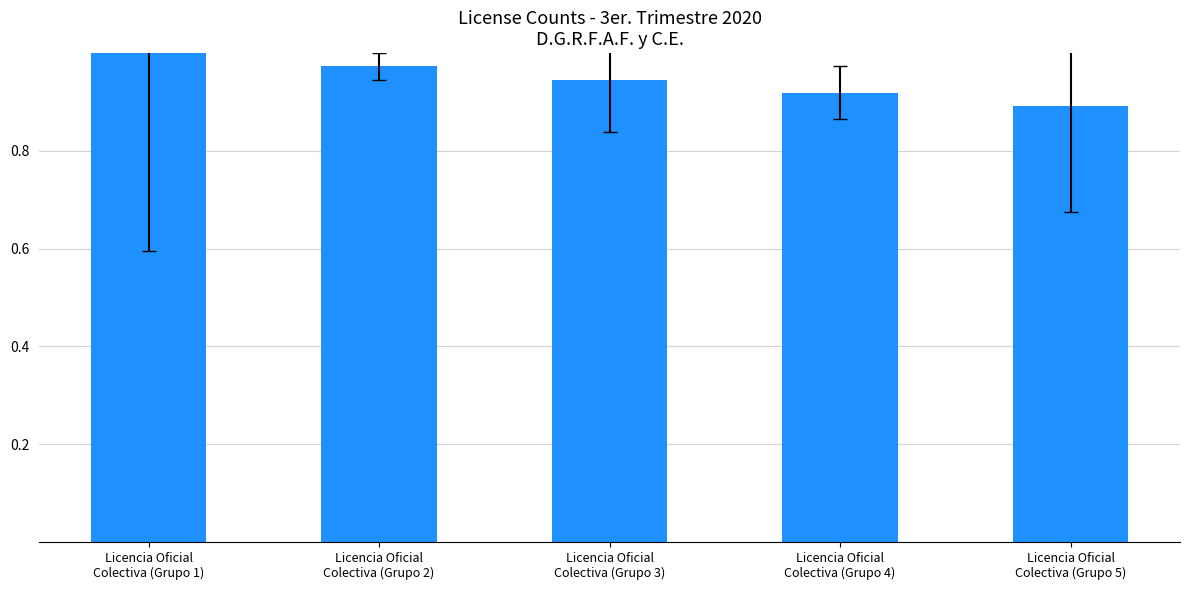

What is the sum of all values?

4.7